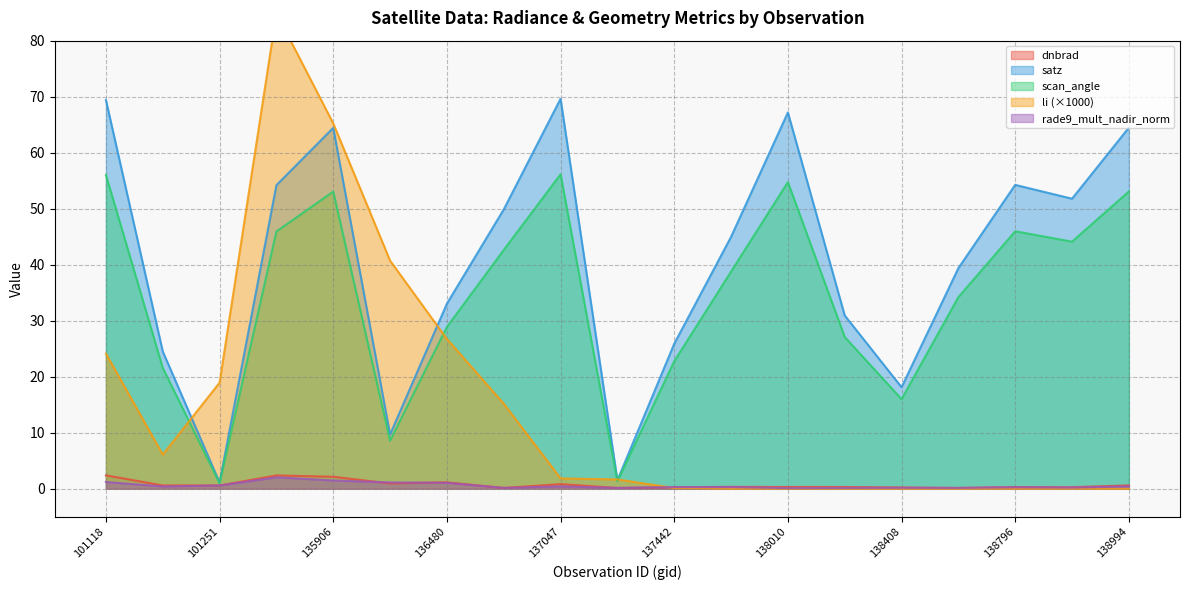

Where is the first local maximum for rade9_mult_nadir_norm?

135717